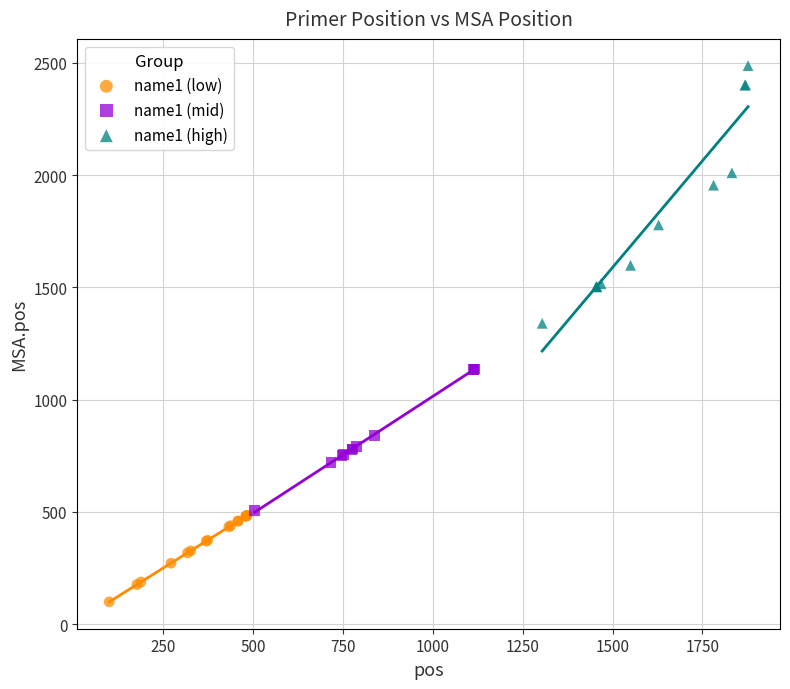

Which series reaches the maximum Y coordinate?

name1 (high)